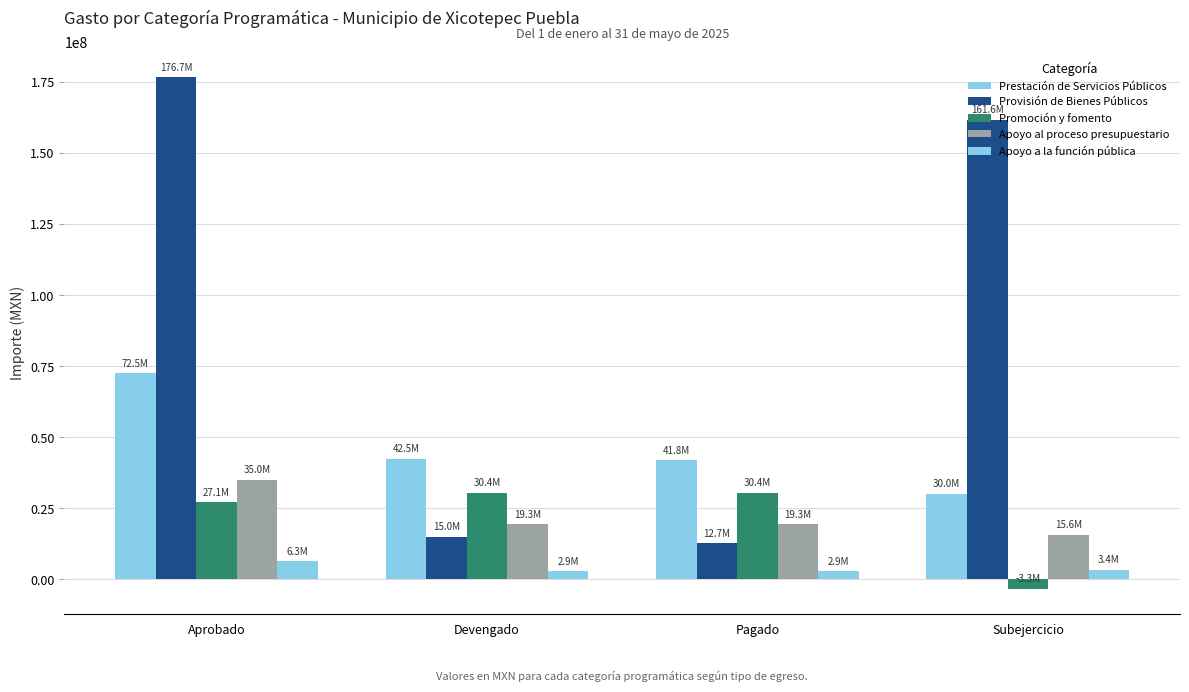

At how many categories does at least one series exceed 121361542?

2